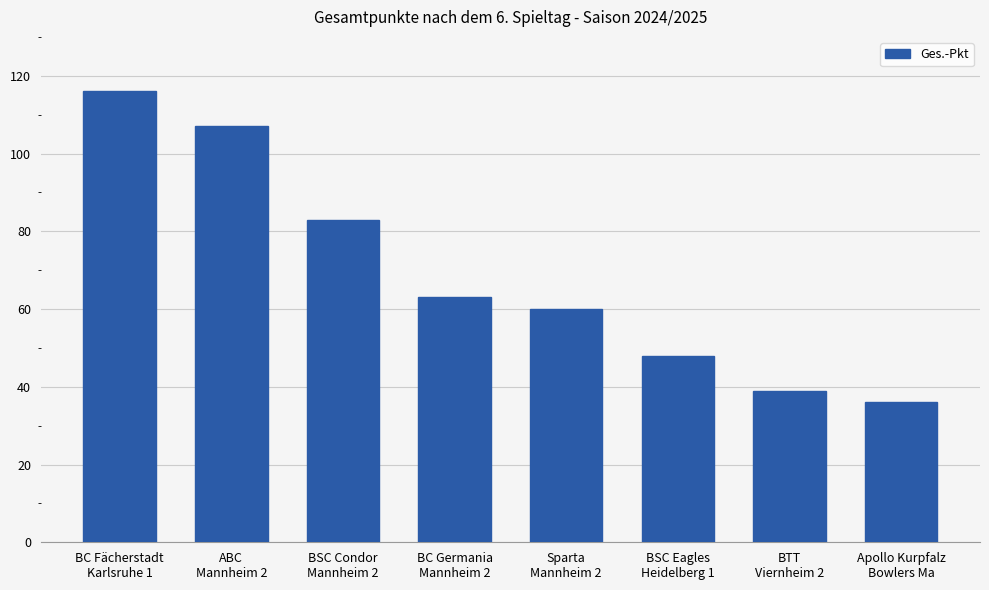

What is the ratio of the value at BC Fächerstadt
Karlsruhe 1 to the value at BTT
Viernheim 2?

3.0